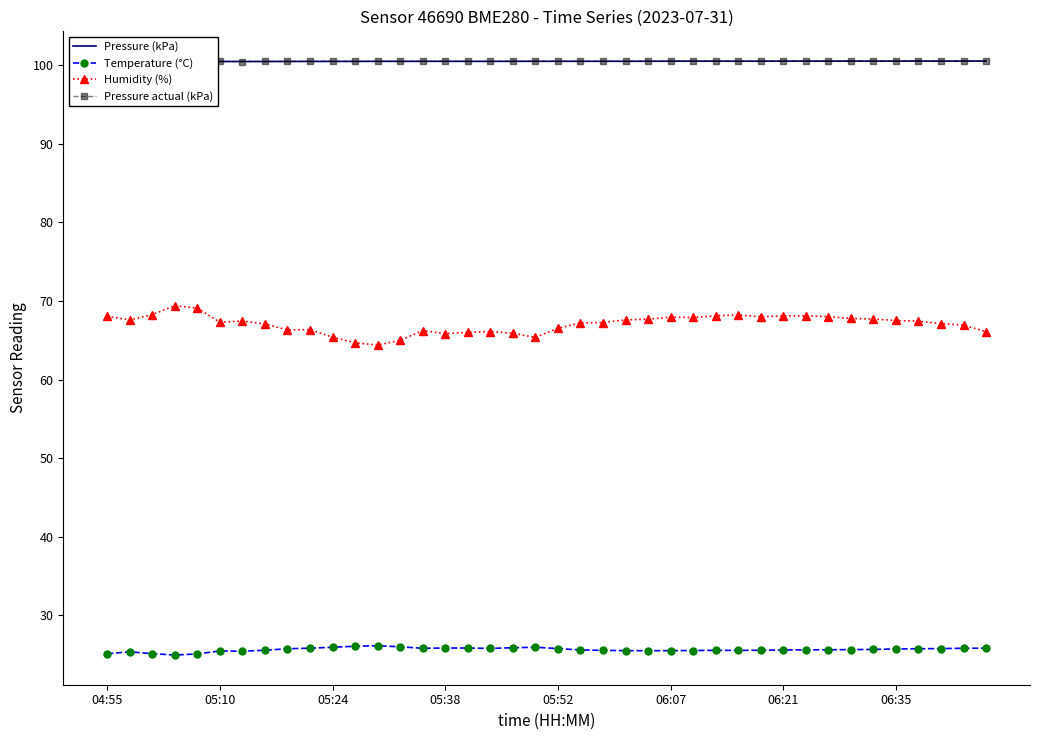

What are all the series names shown in the legend?

Pressure (kPa), Temperature (°C), Humidity (%), Pressure actual (kPa)